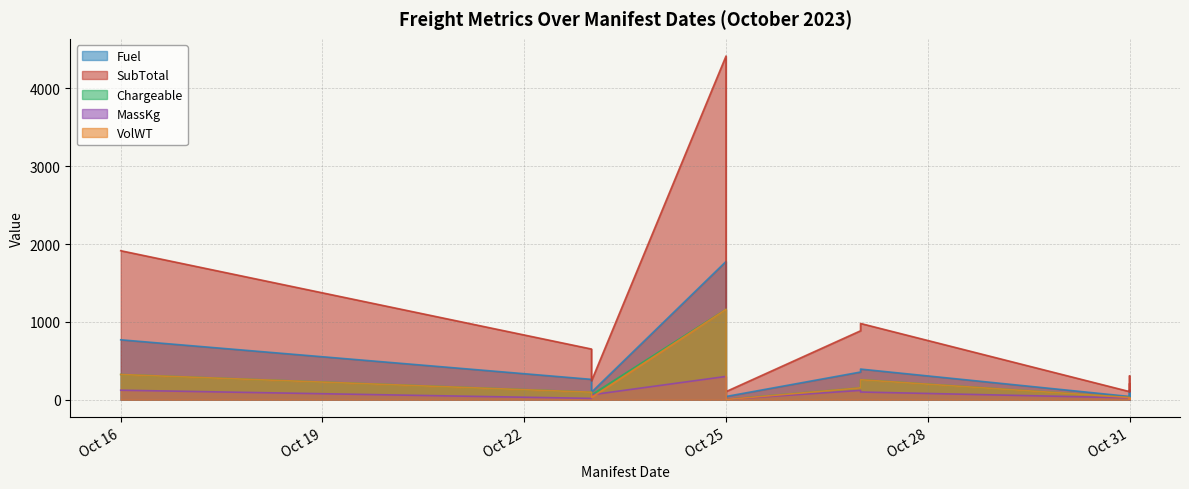

What is the difference between the highest and lowest values at 2023-10-31?

80.1